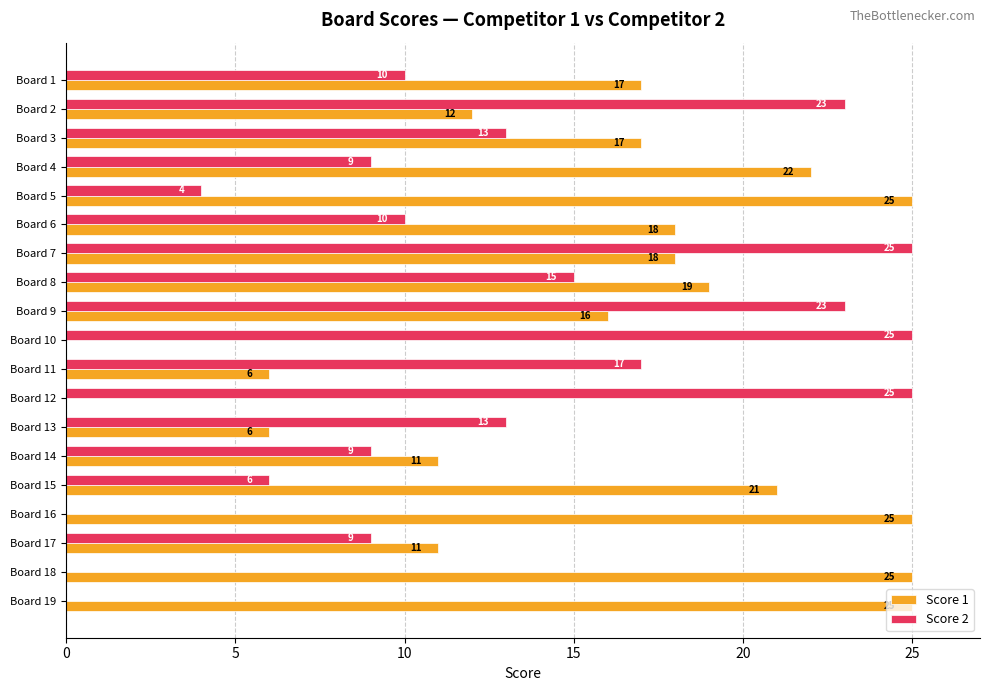

What are all the series names shown in the legend?

Score 1, Score 2